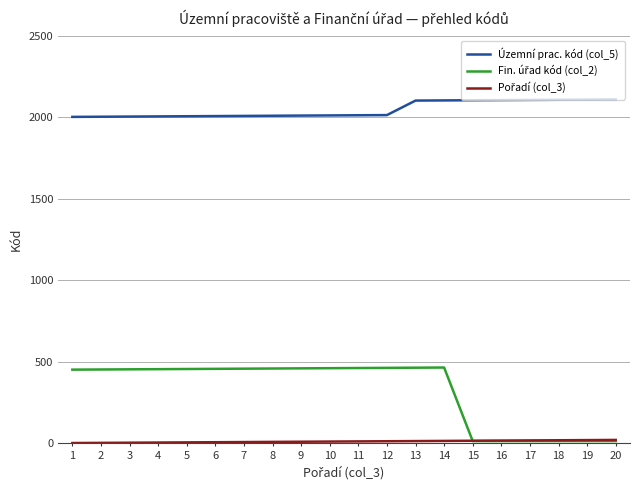

What is the spread (max minus min) of values at 18?

2093